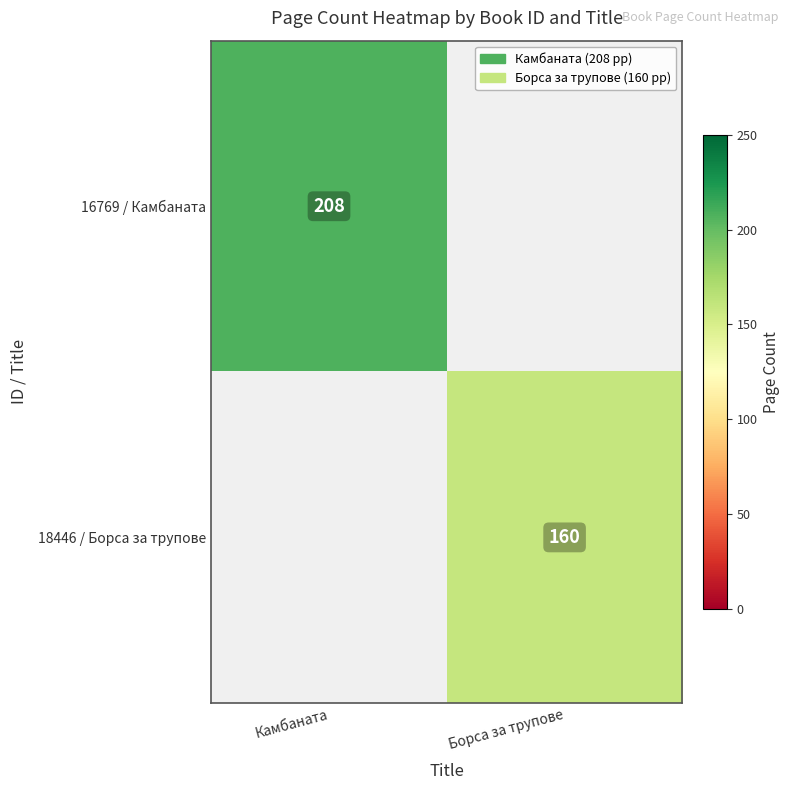

Is the value of 18446 / Борса за трупове at Борса за трупове greater than the value of 16769 / Камбаната at Камбаната?

No